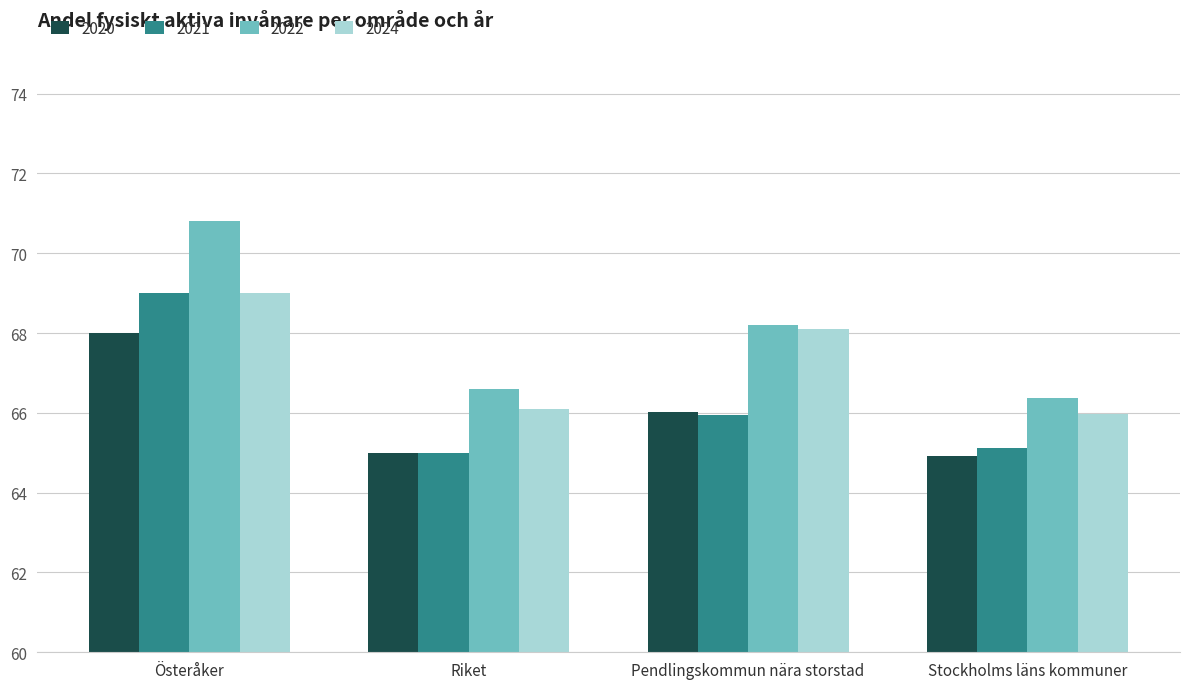

At which category is the sum across all series the highest?

Österåker